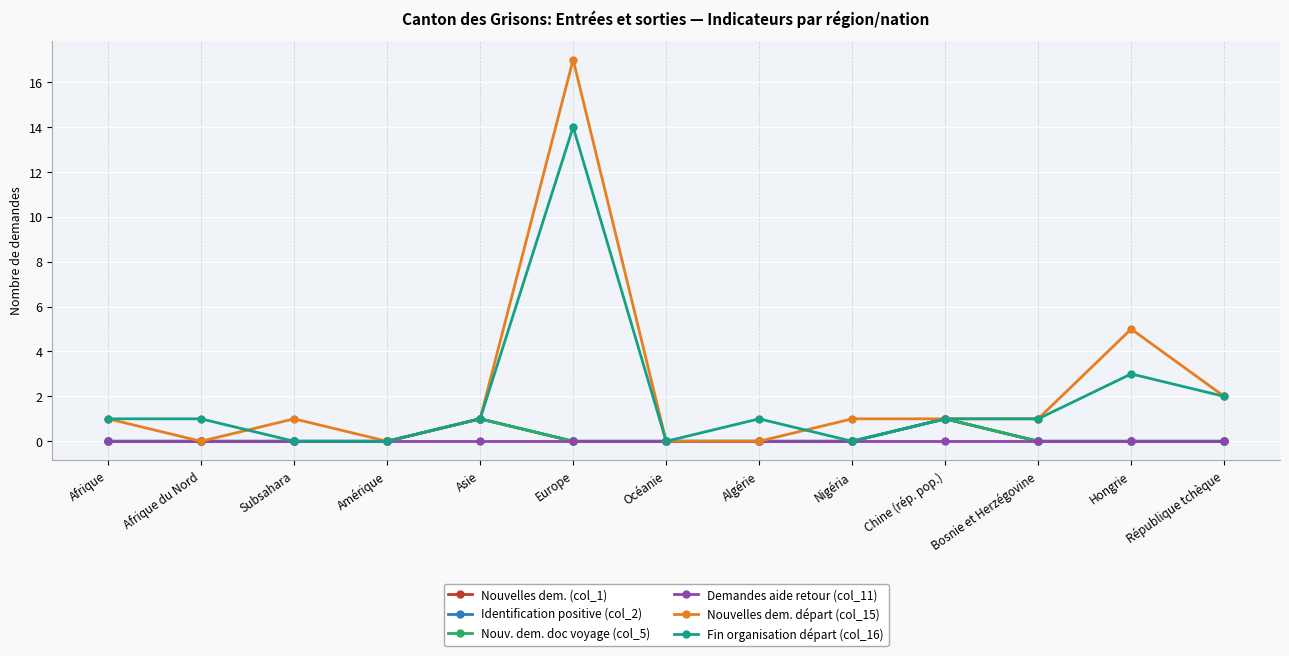

Reading right to left, extract all data points from this chart.

Nouvelles dem. (col_1): République tchèque=0	Hongrie=0	Bosnie et Herzégovine=0	Chine (rép. pop.)=1	Nigéria=0	Algérie=0	Océanie=0	Europe=0	Asie=1	Amérique=0	Subsahara=0	Afrique du Nord=0	Afrique=0
Identification positive (col_2): République tchèque=0	Hongrie=0	Bosnie et Herzégovine=0	Chine (rép. pop.)=1	Nigéria=0	Algérie=0	Océanie=0	Europe=0	Asie=1	Amérique=0	Subsahara=0	Afrique du Nord=0	Afrique=0
Nouv. dem. doc voyage (col_5): République tchèque=0	Hongrie=0	Bosnie et Herzégovine=0	Chine (rép. pop.)=1	Nigéria=0	Algérie=0	Océanie=0	Europe=0	Asie=1	Amérique=0	Subsahara=0	Afrique du Nord=0	Afrique=0
Demandes aide retour (col_11): République tchèque=0	Hongrie=0	Bosnie et Herzégovine=0	Chine (rép. pop.)=0	Nigéria=0	Algérie=0	Océanie=0	Europe=0	Asie=0	Amérique=0	Subsahara=0	Afrique du Nord=0	Afrique=0
Nouvelles dem. départ (col_15): République tchèque=2	Hongrie=5	Bosnie et Herzégovine=1	Chine (rép. pop.)=1	Nigéria=1	Algérie=0	Océanie=0	Europe=17	Asie=1	Amérique=0	Subsahara=1	Afrique du Nord=0	Afrique=1
Fin organisation départ (col_16): République tchèque=2	Hongrie=3	Bosnie et Herzégovine=1	Chine (rép. pop.)=1	Nigéria=0	Algérie=1	Océanie=0	Europe=14	Asie=1	Amérique=0	Subsahara=0	Afrique du Nord=1	Afrique=1